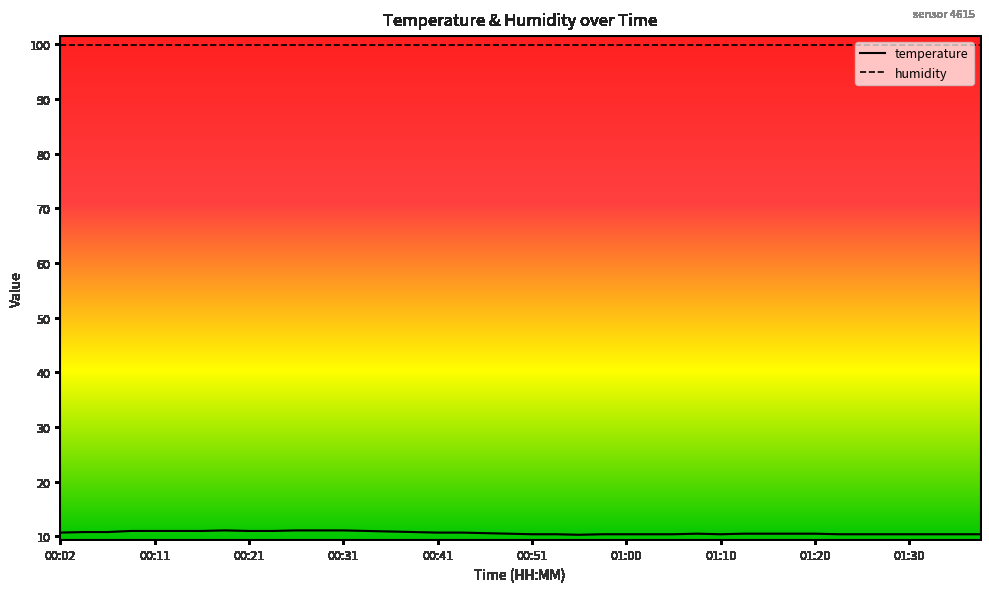

At which category does the data reach its first local peak?

00:19